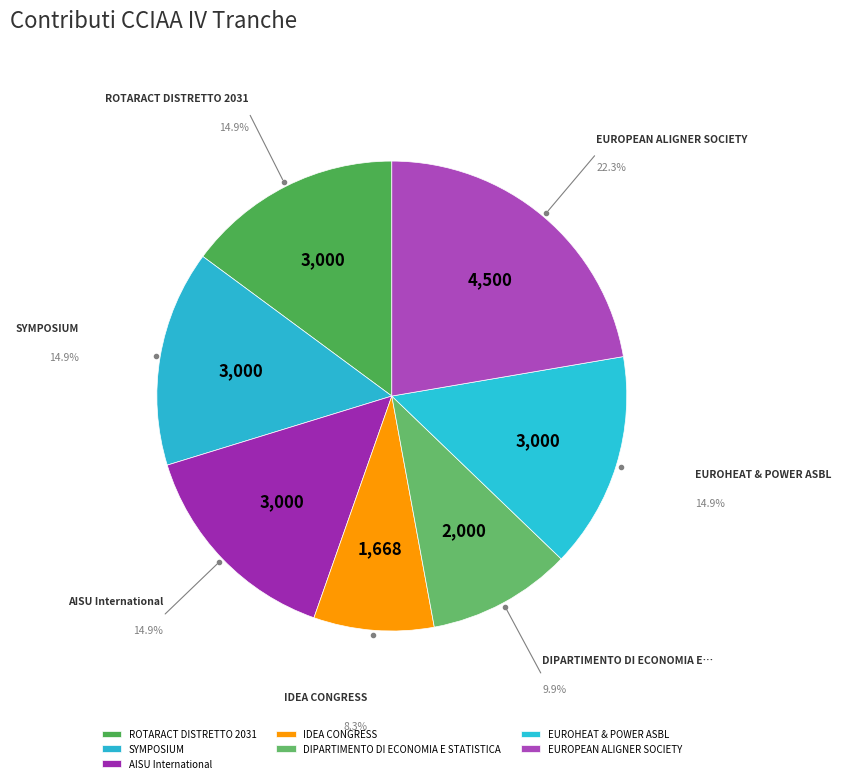

Combined, do ROTARACT DISTRETTO 2031 and SYMPOSIUM account for over 50%?

No